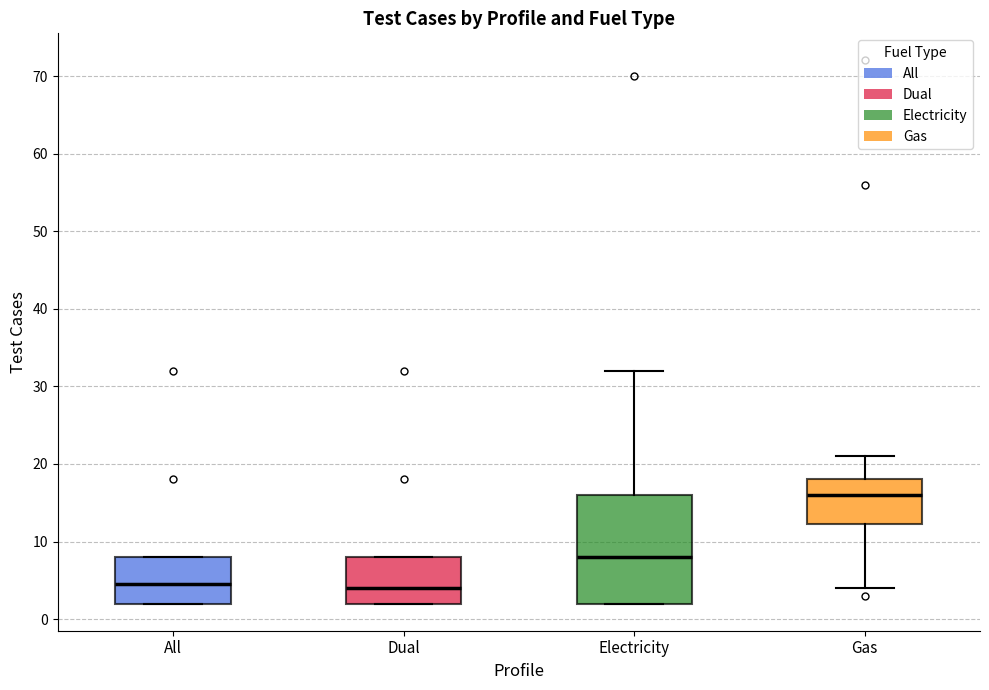

Comparing the boxes themselves (not the whiskers), which one is the tallest?

Electricity